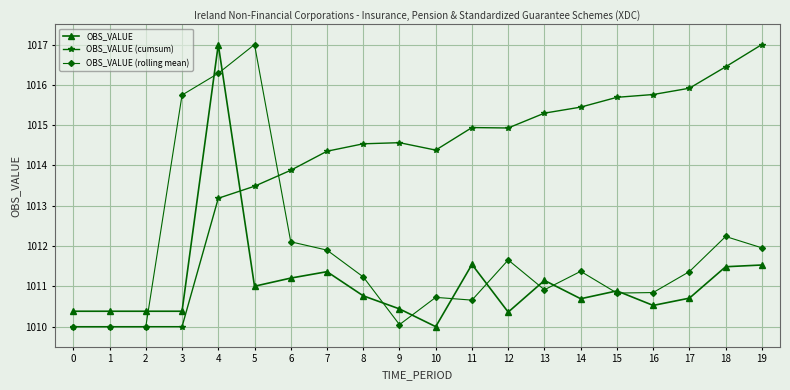

After their last crossing, which series has the higher values: OBS_VALUE (rolling mean) or OBS_VALUE?

OBS_VALUE (rolling mean)